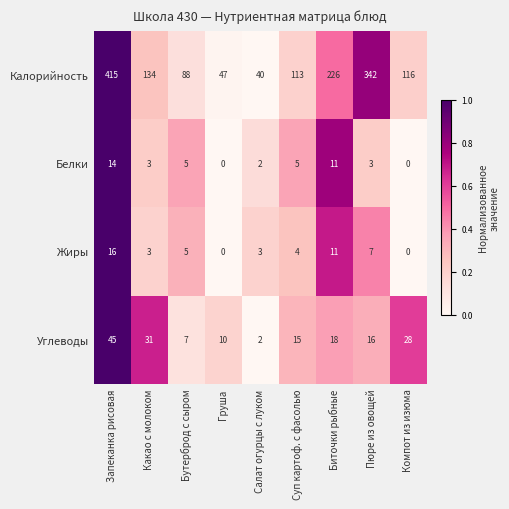

What is the total value across all series at Компот из изюма?

144